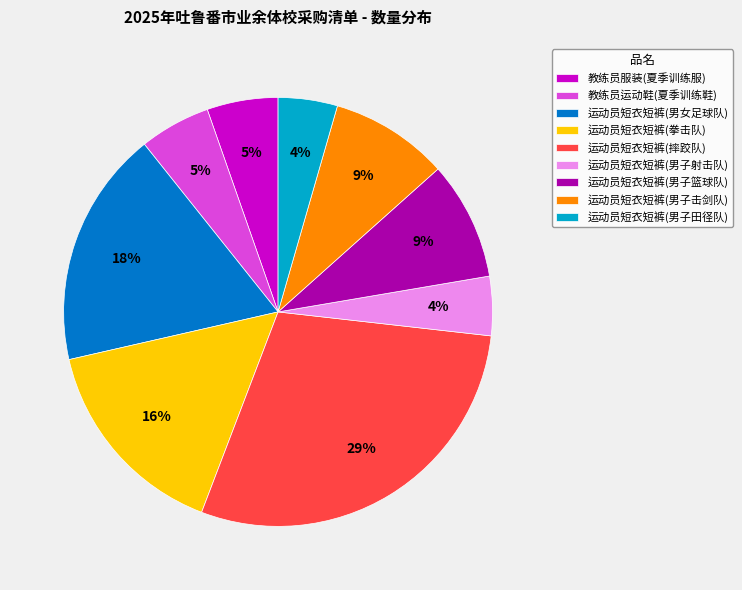

Does any single category account for the majority?

No